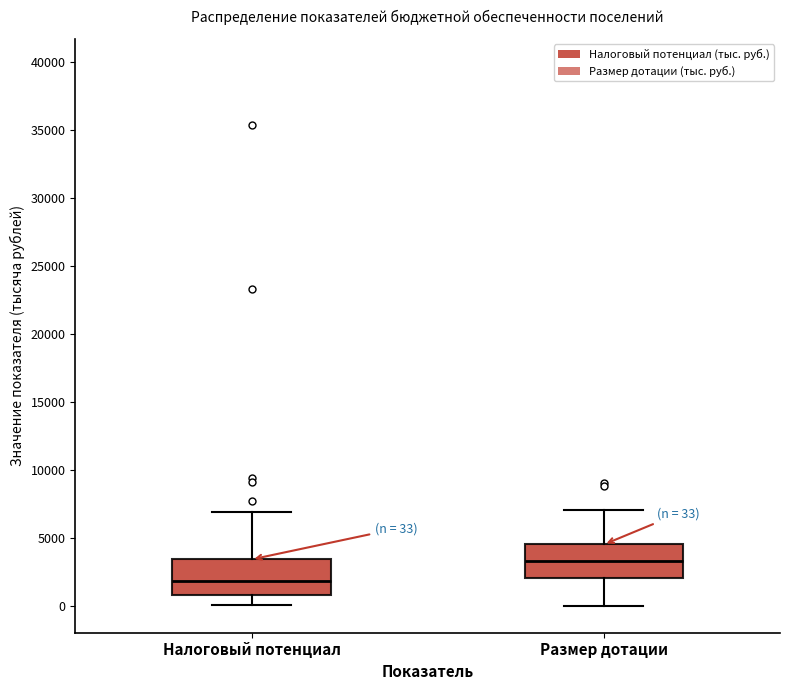

Which box has the highest median line?

Размер дотации